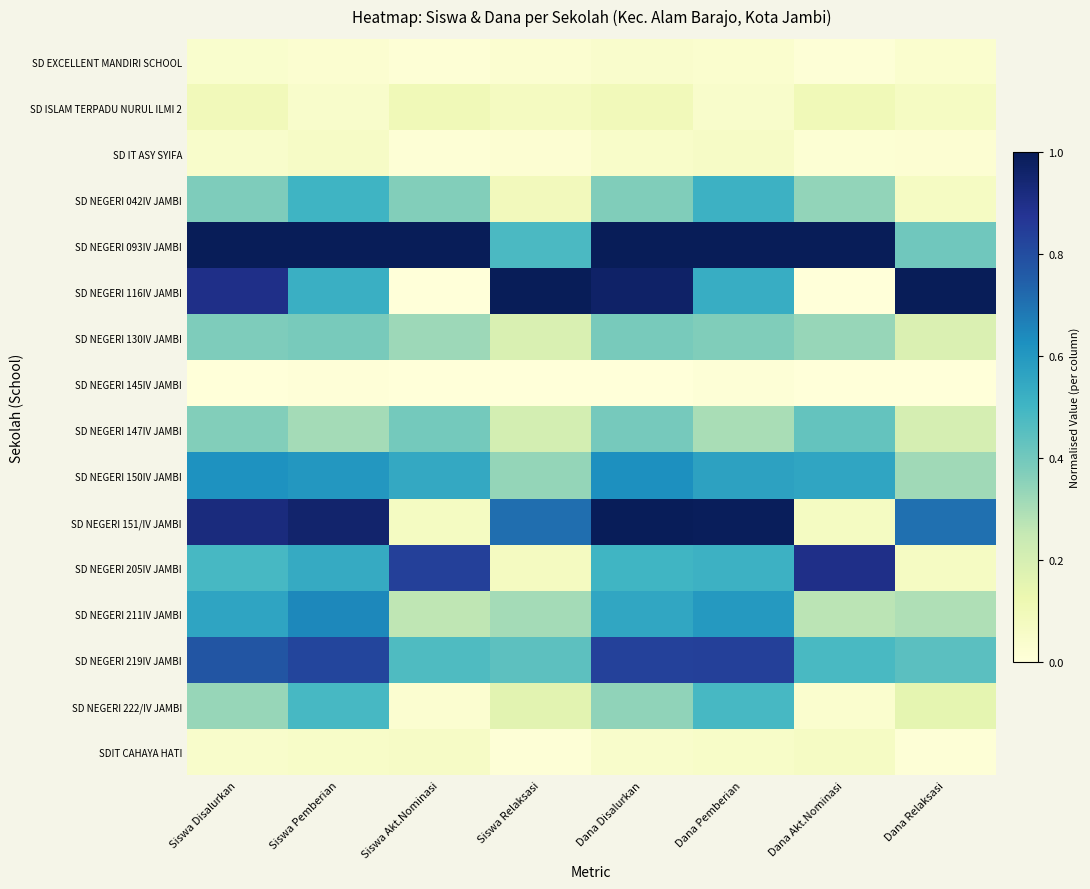

List the series in order of their peak value, lowest first.

SD NEGERI 145IV JAMBI, SD EXCELLENT MANDIRI SCHOOL, SD IT ASY SYIFA, SDIT CAHAYA HATI, SD ISLAM TERPADU NURUL ILMI 2, SD NEGERI 130IV JAMBI, SD NEGERI 147IV JAMBI, SD NEGERI 222/IV JAMBI, SD NEGERI 042IV JAMBI, SD NEGERI 150IV JAMBI, SD NEGERI 211IV JAMBI, SD NEGERI 219IV JAMBI, SD NEGERI 205IV JAMBI, SD NEGERI 151/IV JAMBI, SD NEGERI 093IV JAMBI, SD NEGERI 116IV JAMBI